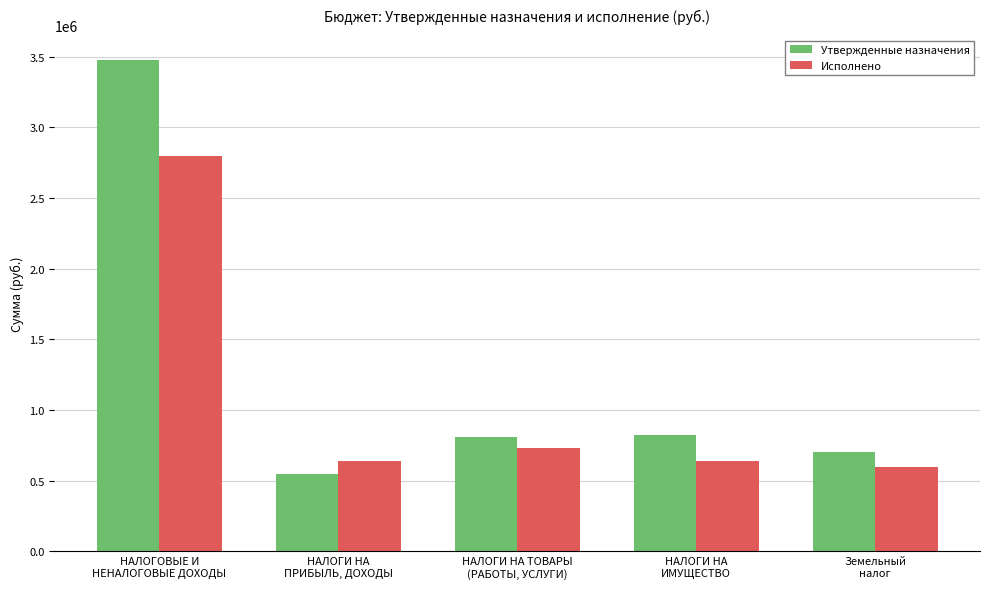

What is the sum of the Утвержденные назначения values at НАЛОГОВЫЕ И
НЕНАЛОГОВЫЕ ДОХОДЫ and НАЛОГИ НА
ИМУЩЕСТВО?

4304032.3